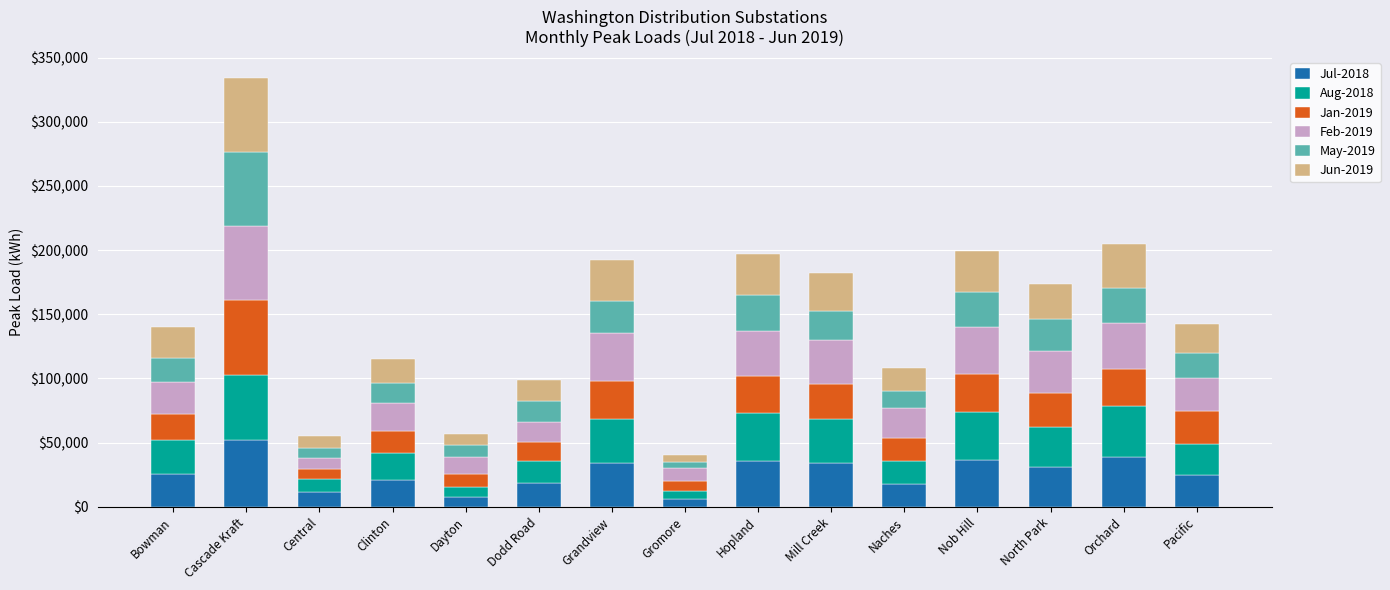

What is the total value across all series at Pacific?

142646.1